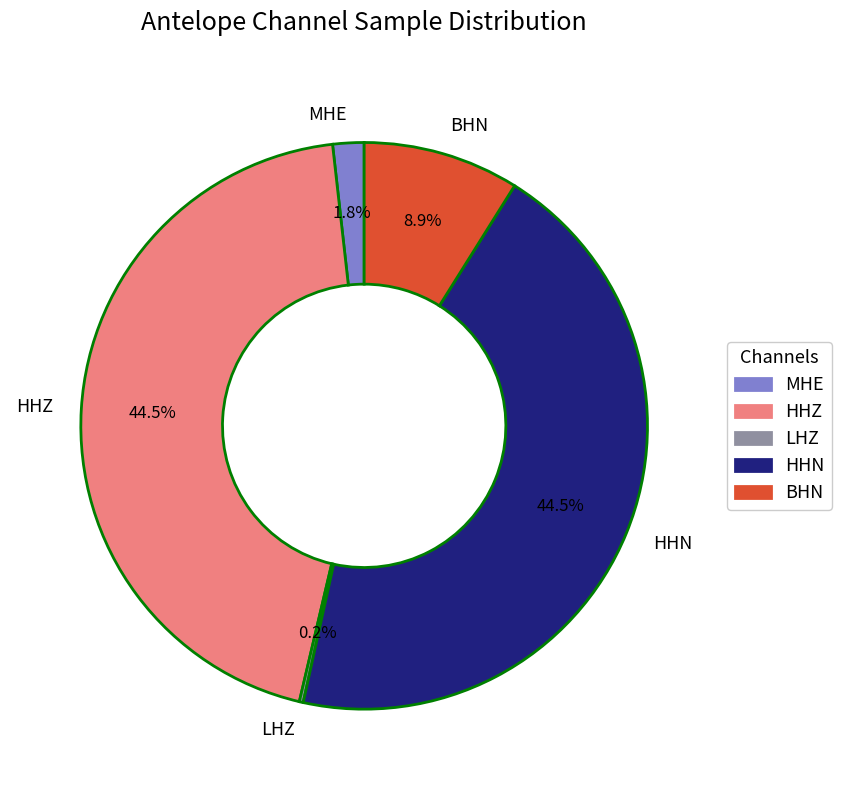

To the nearest percent, what is the difference between the largest and smallest slice percentages?

44%